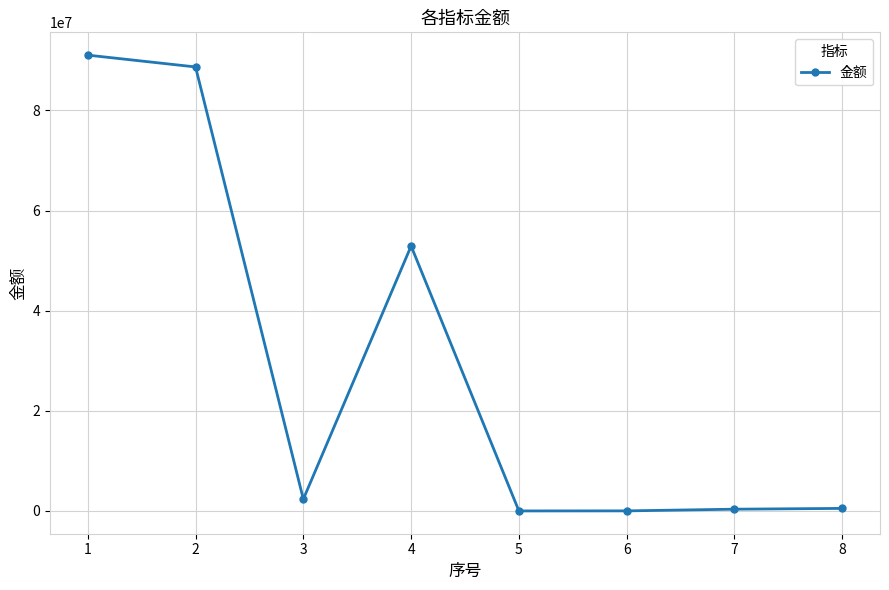

What is the greatest value displayed?

91040249.0